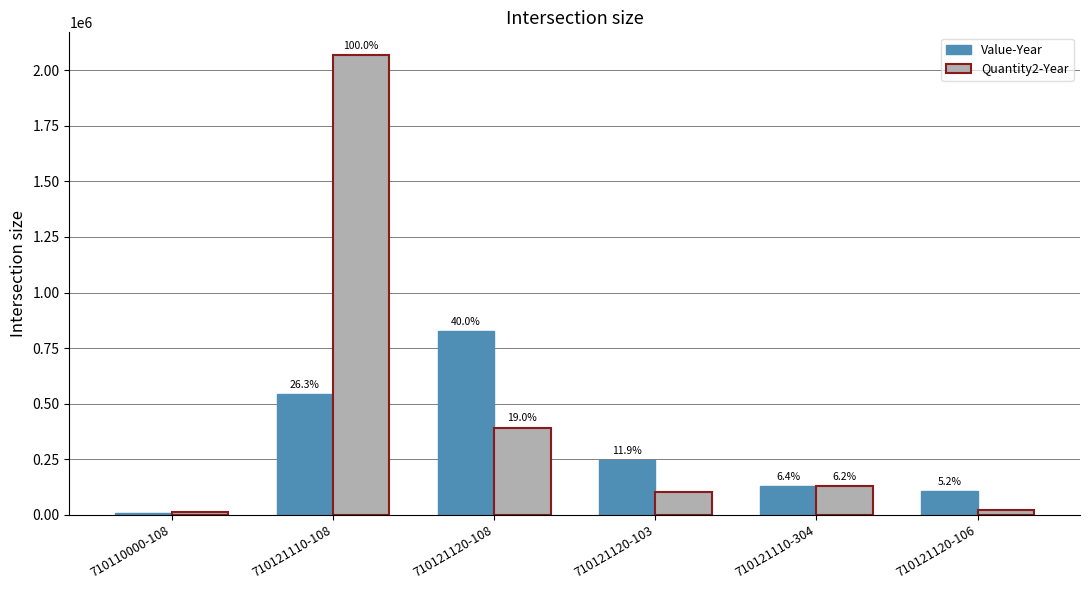

How many bars are there in each group?

2